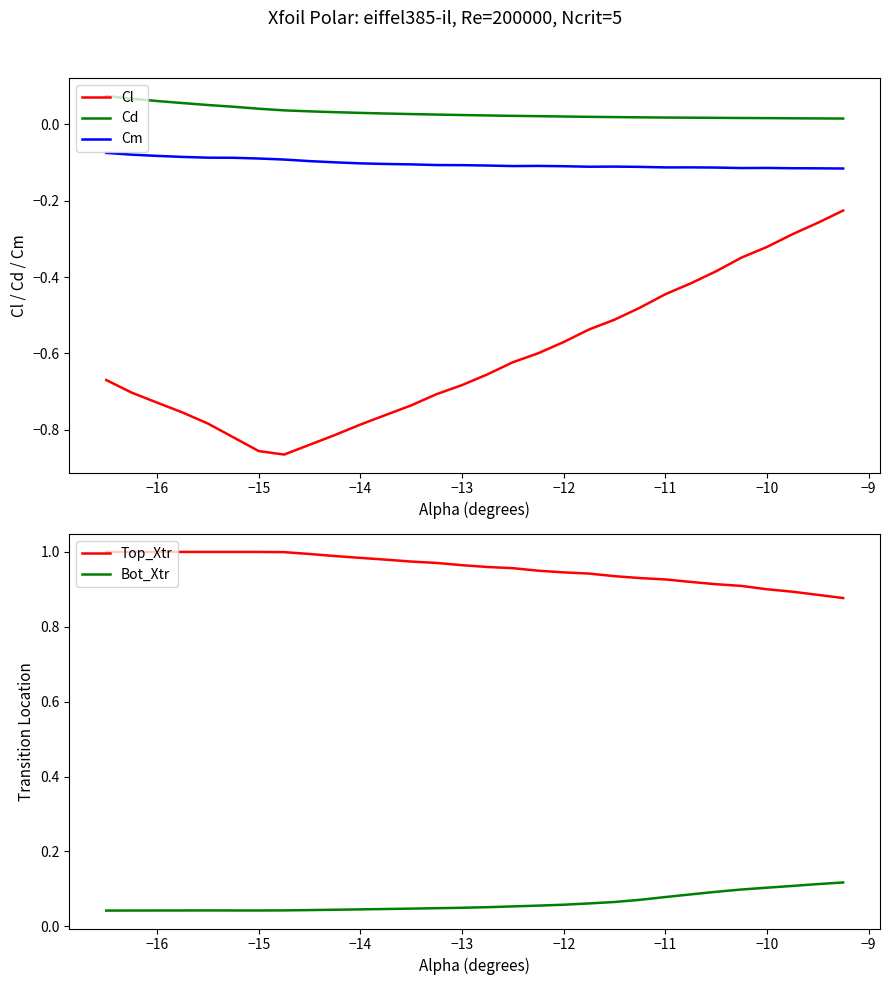

Does the chart have visible grid lines?

No